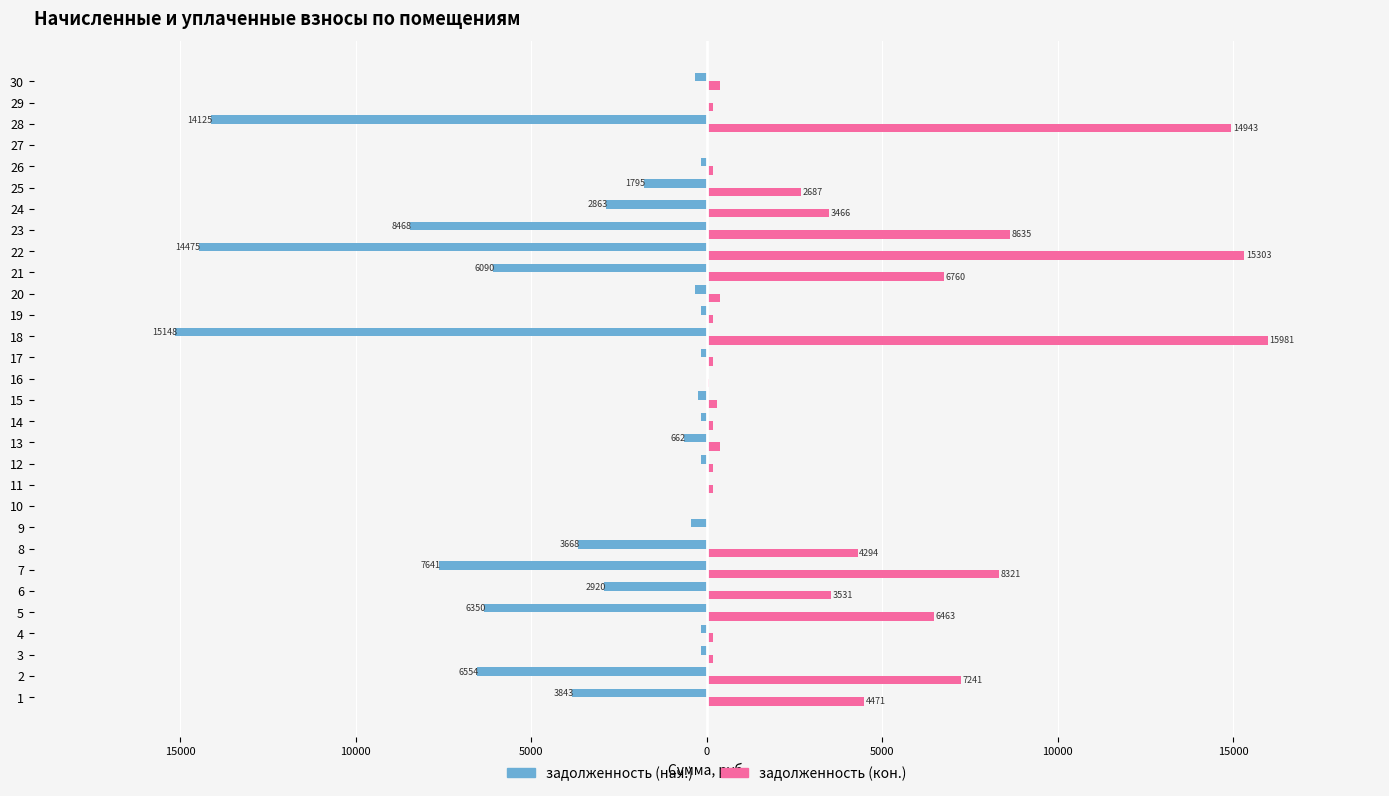

The задолженность (нач.) series shows -26093.1 at 18. True or false?

False